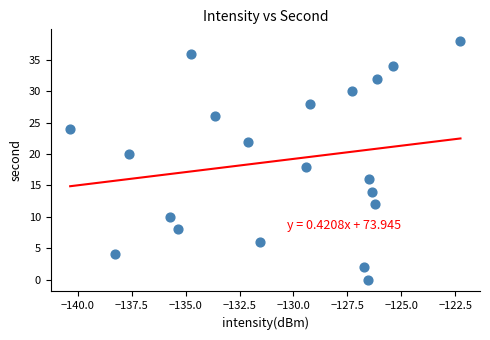

What is the range of Y values (max minus min)?

38